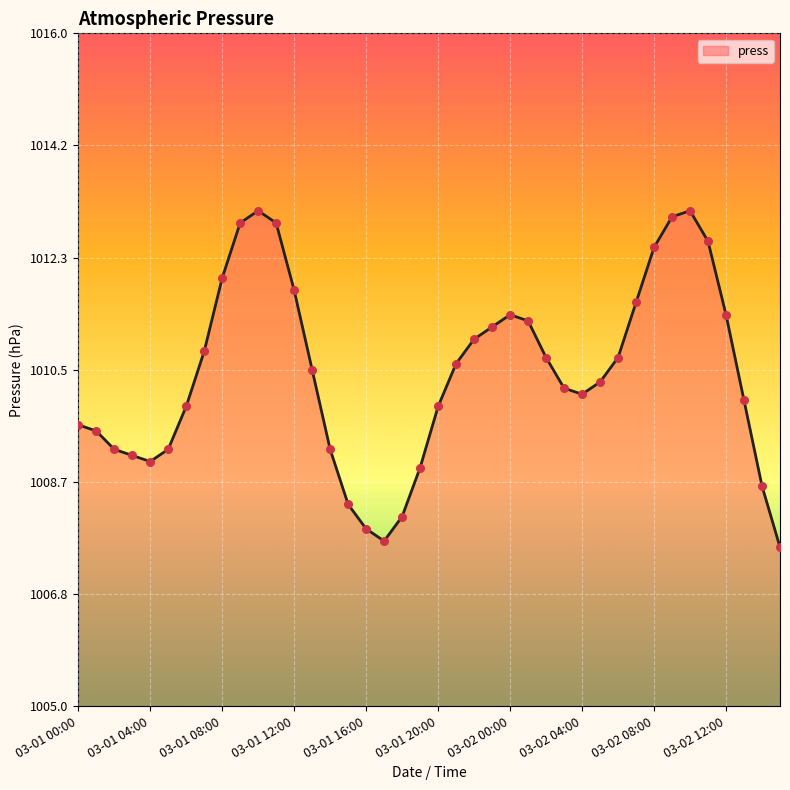

What is the smallest value displayed?

1007.6